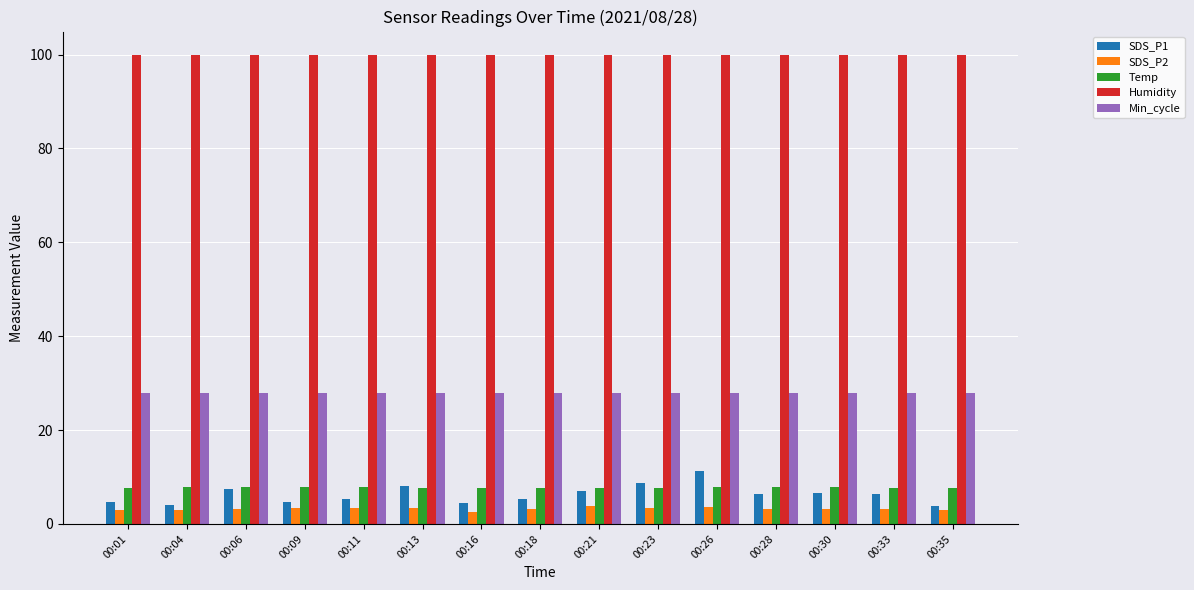

Is it true that Humidity equals 61.8 at 00:13?

False